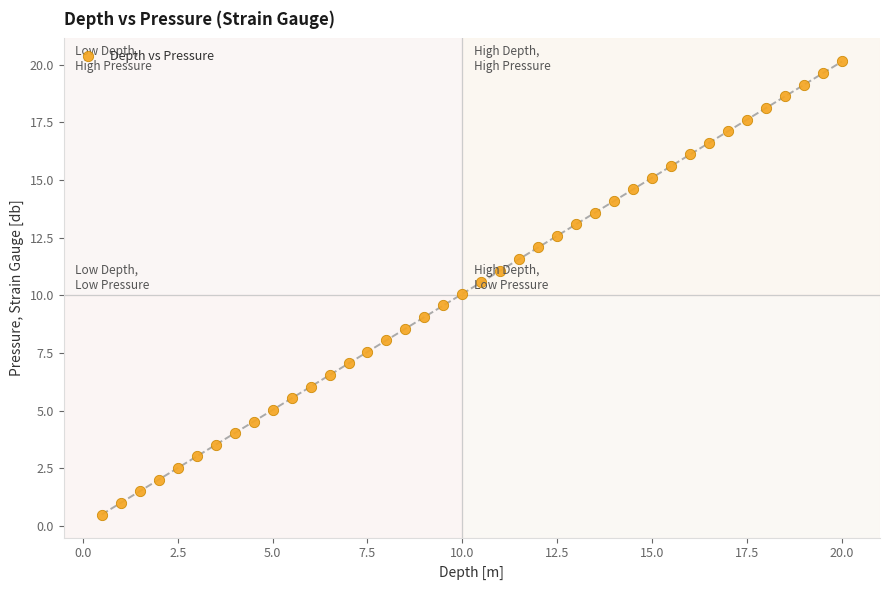

What is the range of X values (max minus min)?

19.5